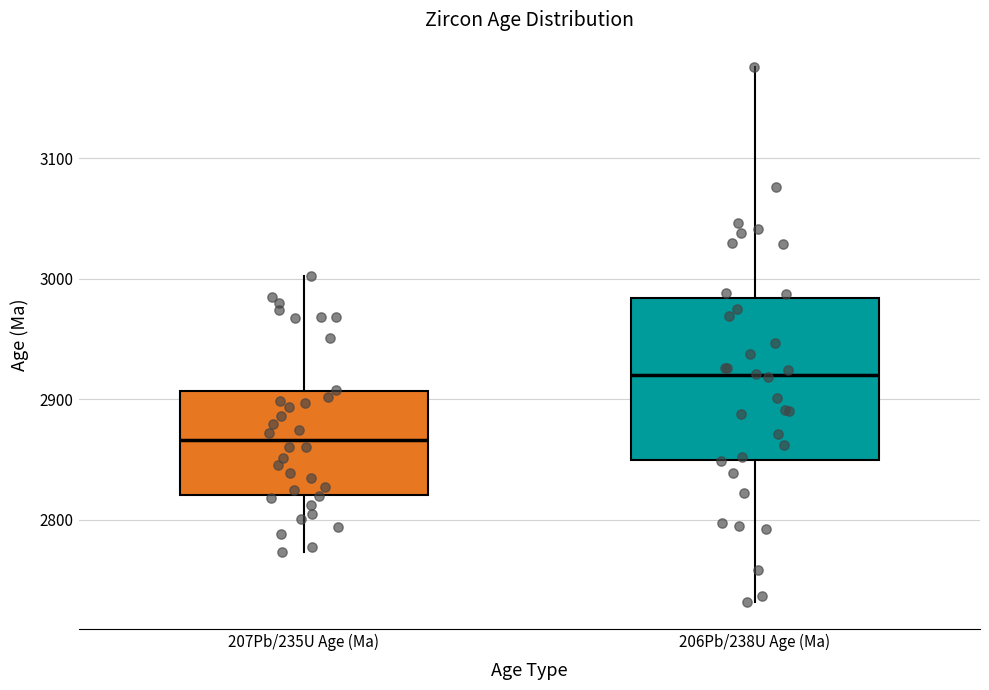

Which box's median line is the highest?

206Pb/238U Age (Ma)